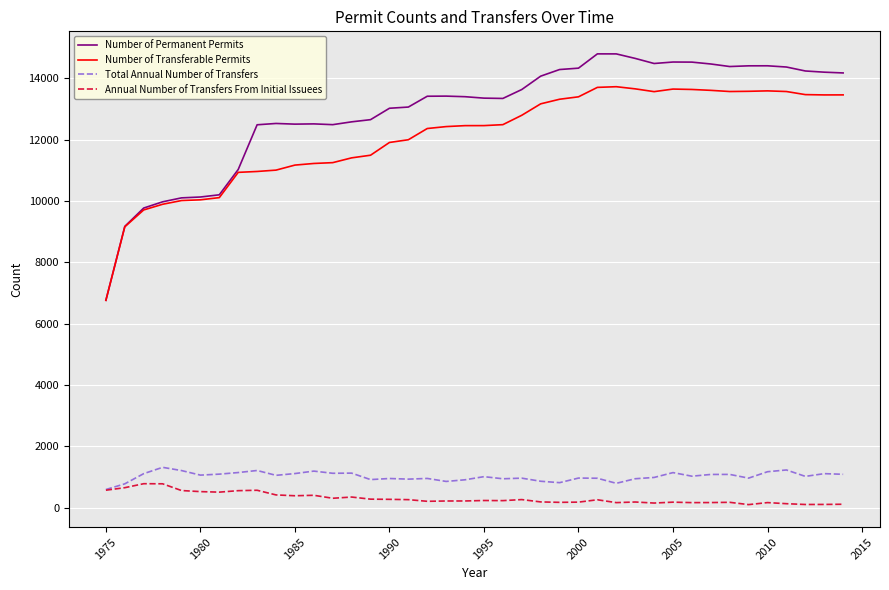

What is the maximum value for Annual Number of Transfers From Initial Issuees?

780